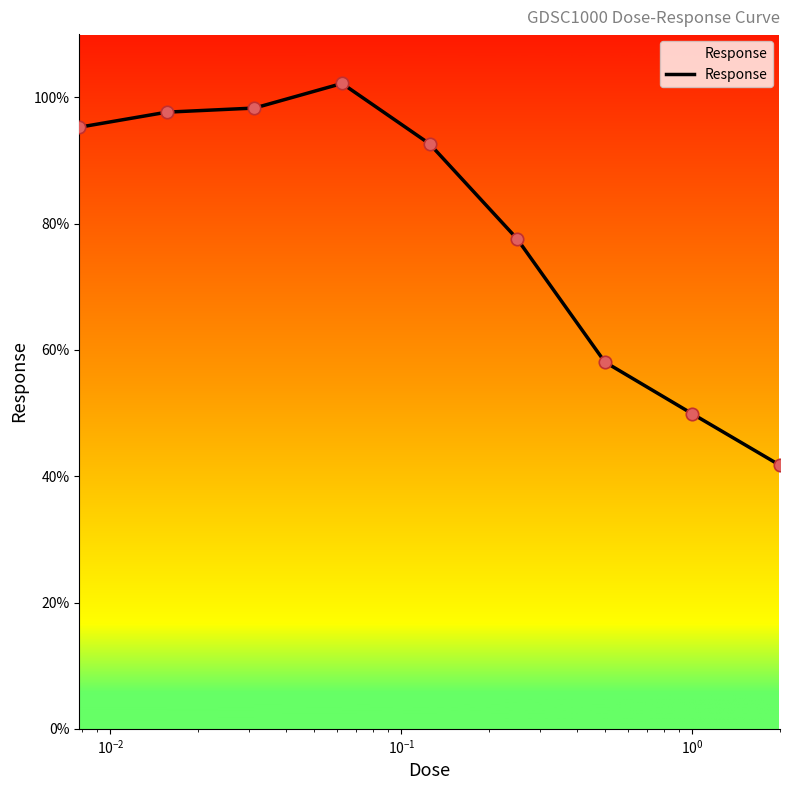

What is the difference between the maximum and minimum values?

60.5